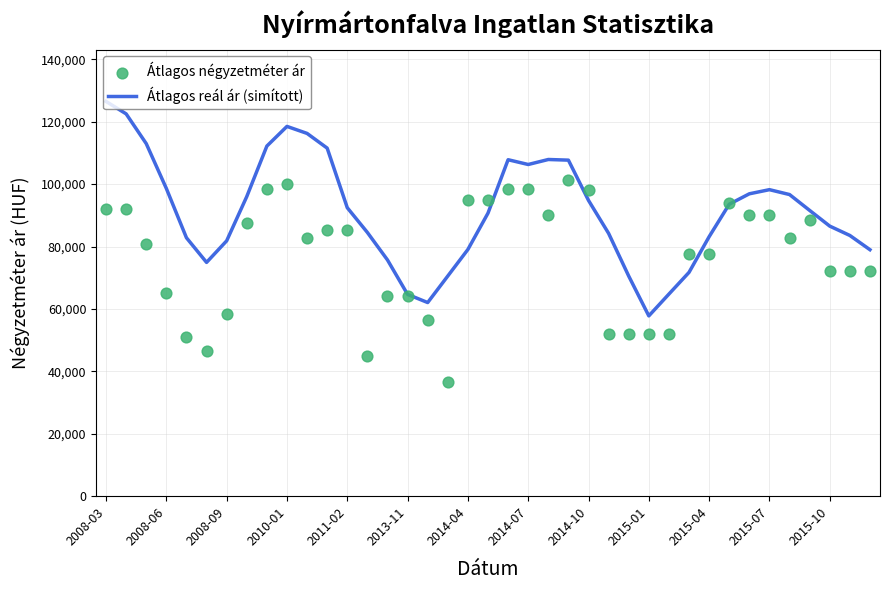

At which label does Átlagos reál ár (simított) reach its peak?

2008-03